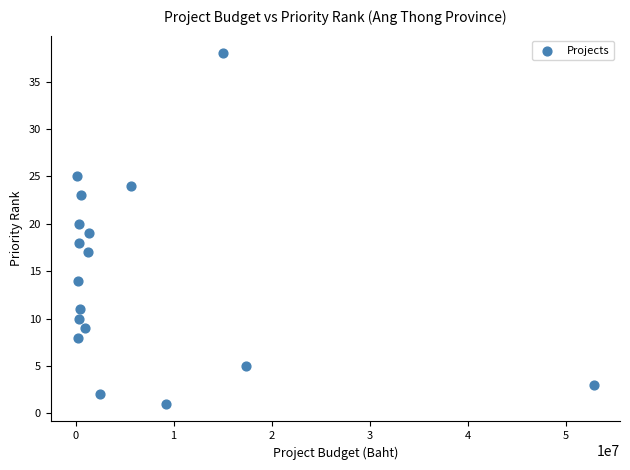

What is the range of Y values (max minus min)?

37